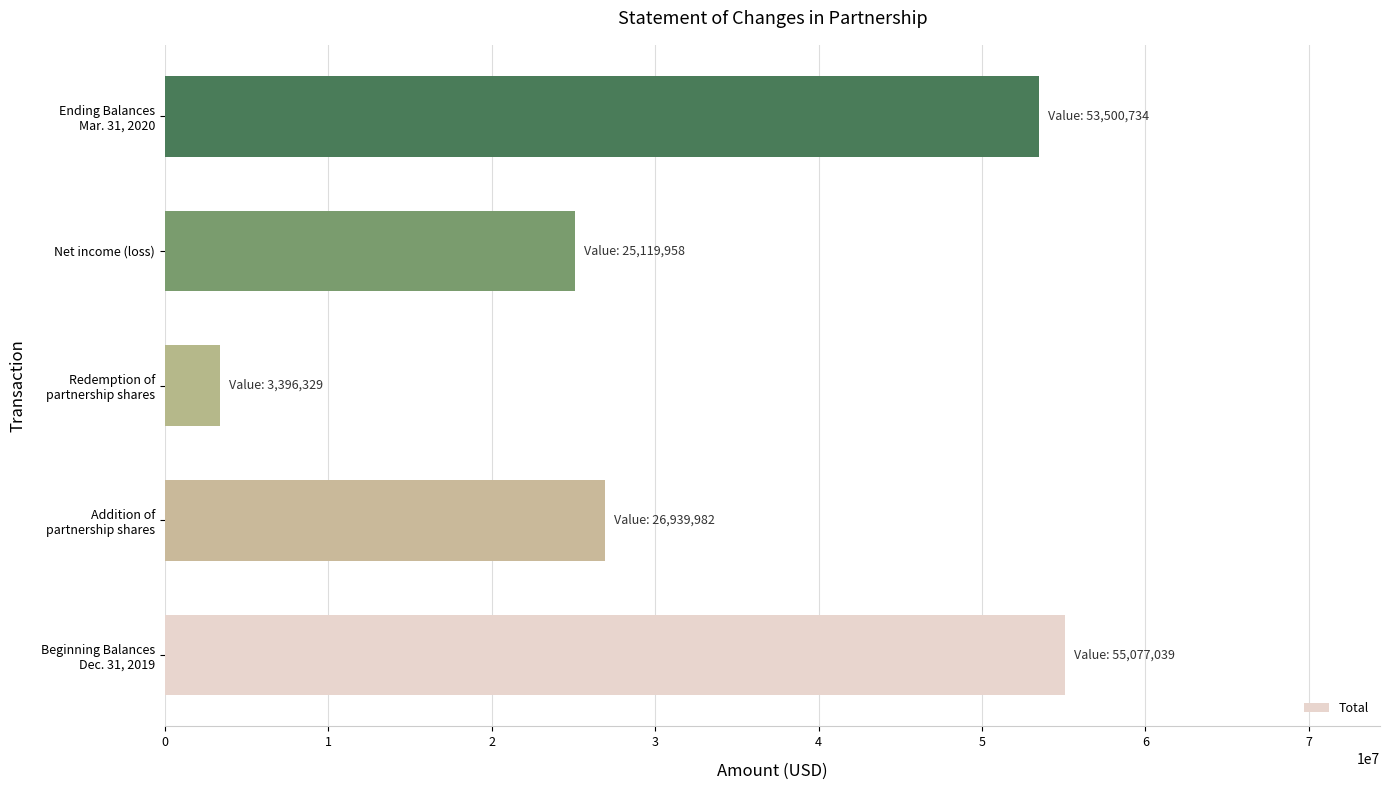

List the labels in order of value, largest first.

Beginning Balances
Dec. 31, 2019, Ending Balances
Mar. 31, 2020, Addition of
partnership shares, Net income (loss), Redemption of
partnership shares